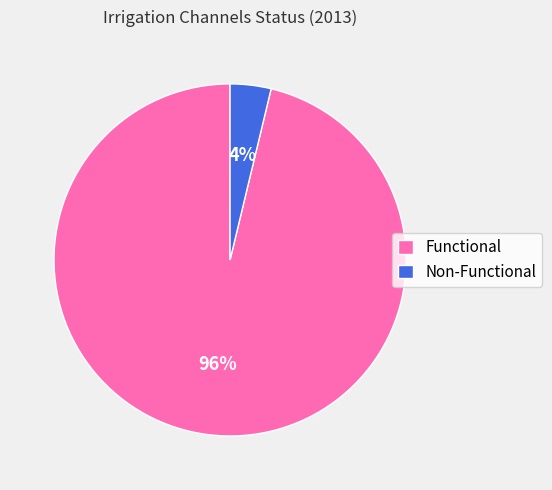

To the nearest percent, what portion does Non-Functional represent?

4%